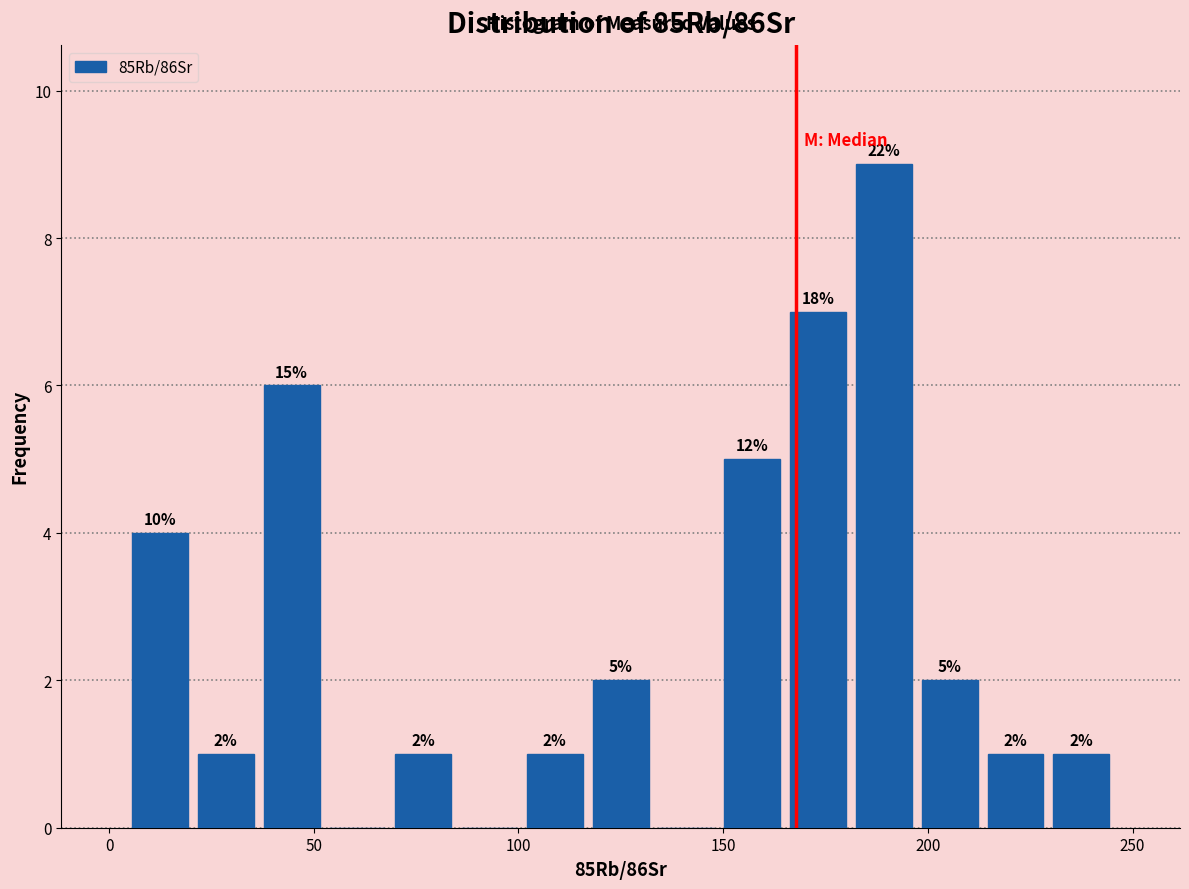

Read against the x-axis, roughly where is the centre of the tallest bar?

190